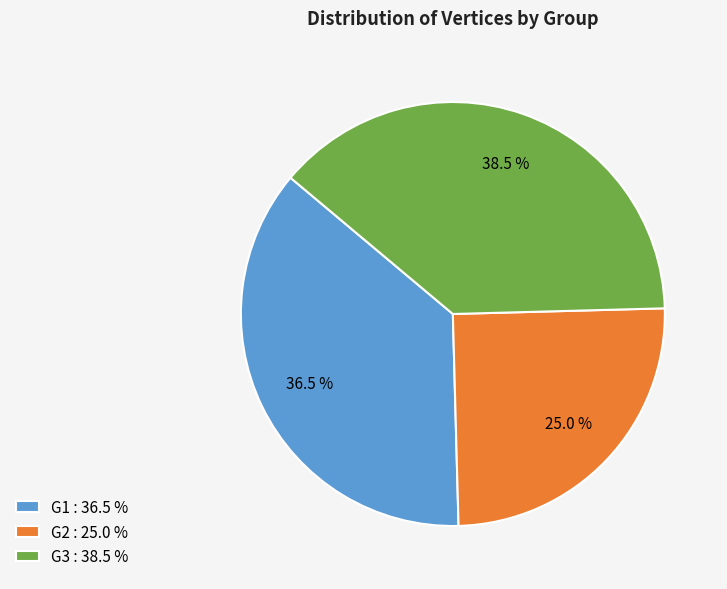

Between G2 : 25.0 % and G3 : 38.5 %, which is larger?

G3 : 38.5 %